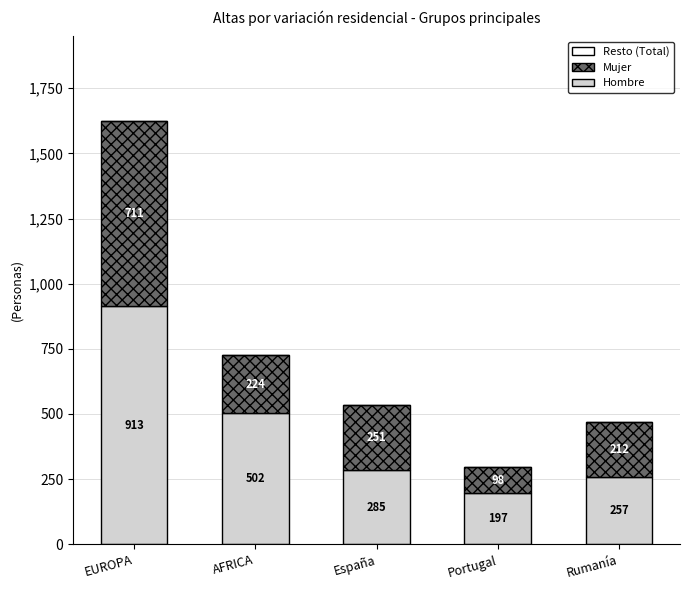

What is the total value across all series at AFRICA?

726